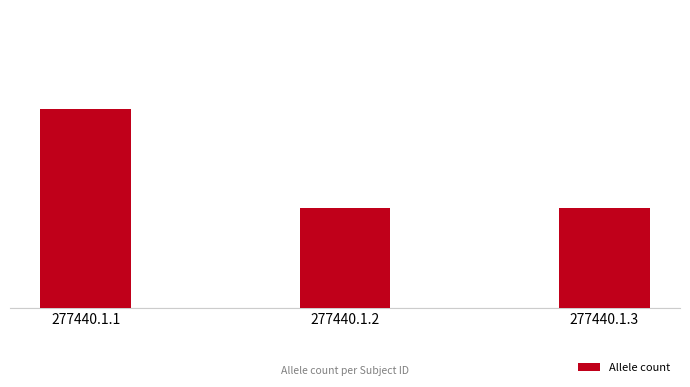

Does the chart contain any negative values?

No